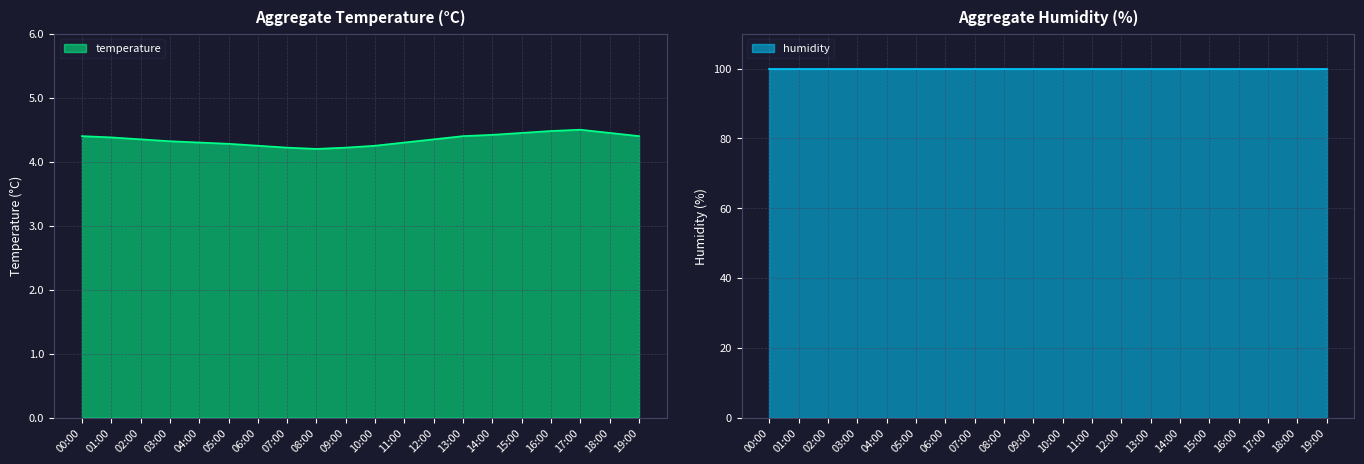

Does the chart have visible grid lines?

Yes